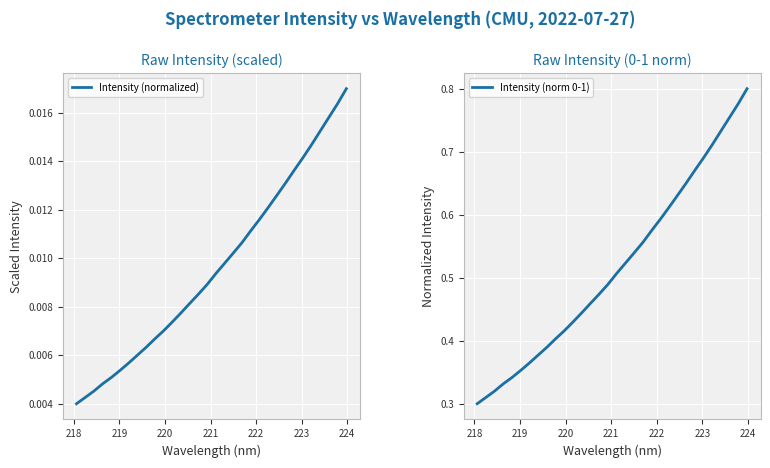

Is the value of Intensity (normalized) at 22 greater than the value of Intensity (norm 0-1) at 29?

No